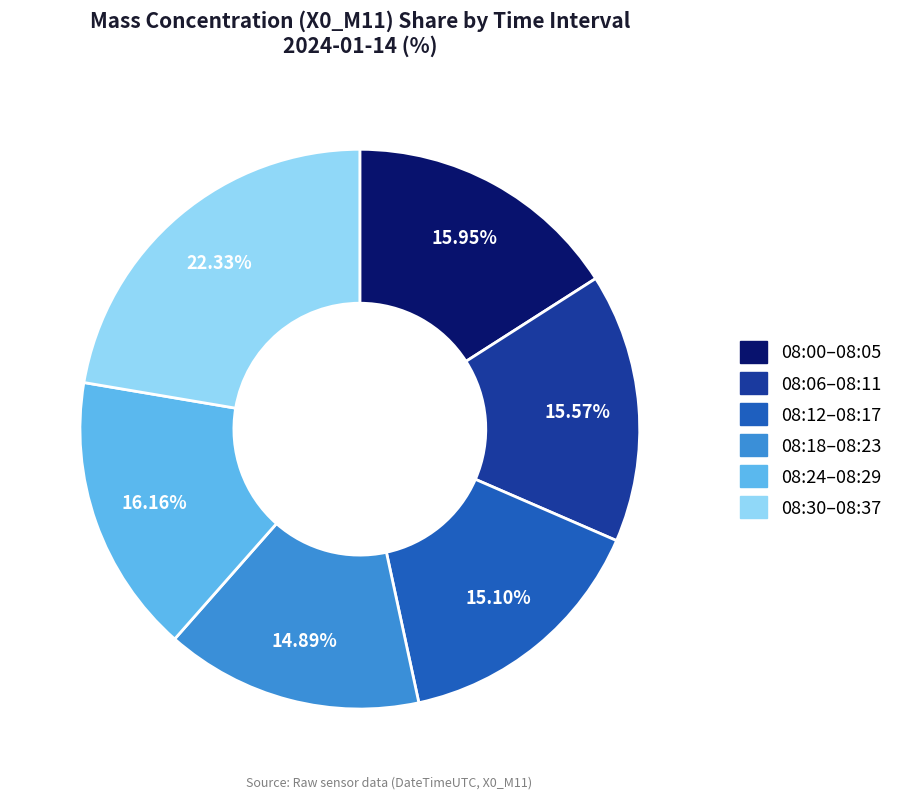

Does any single category account for the majority?

No